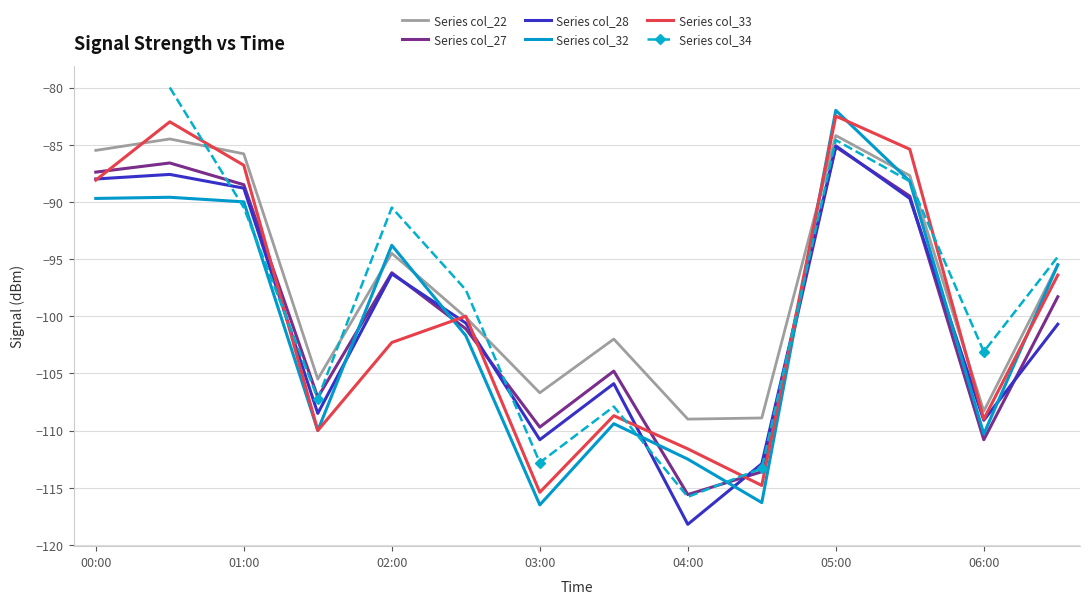

At how many categories does at least one series exceed -86?

5